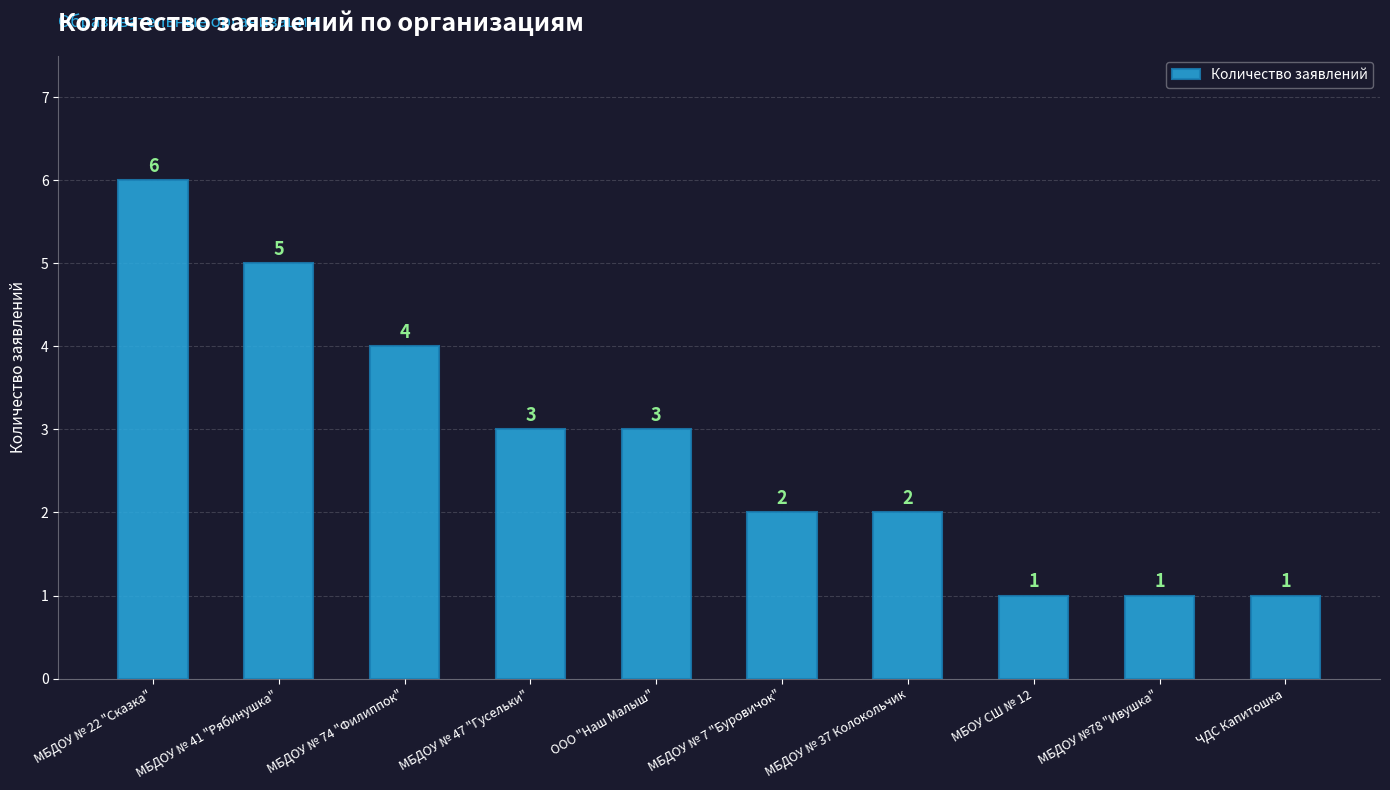

What is the difference between the maximum and minimum values?

5